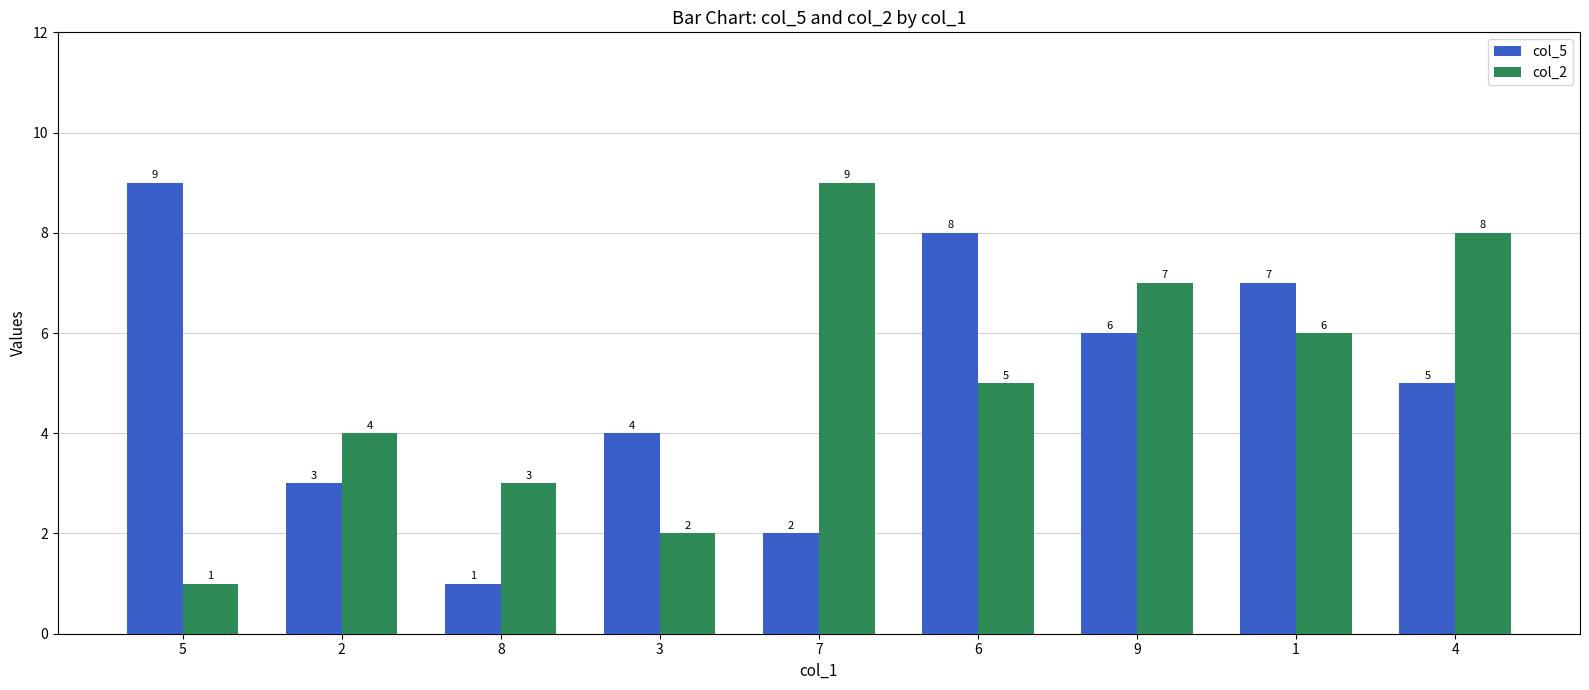

What is the minimum value shown in the chart?

1